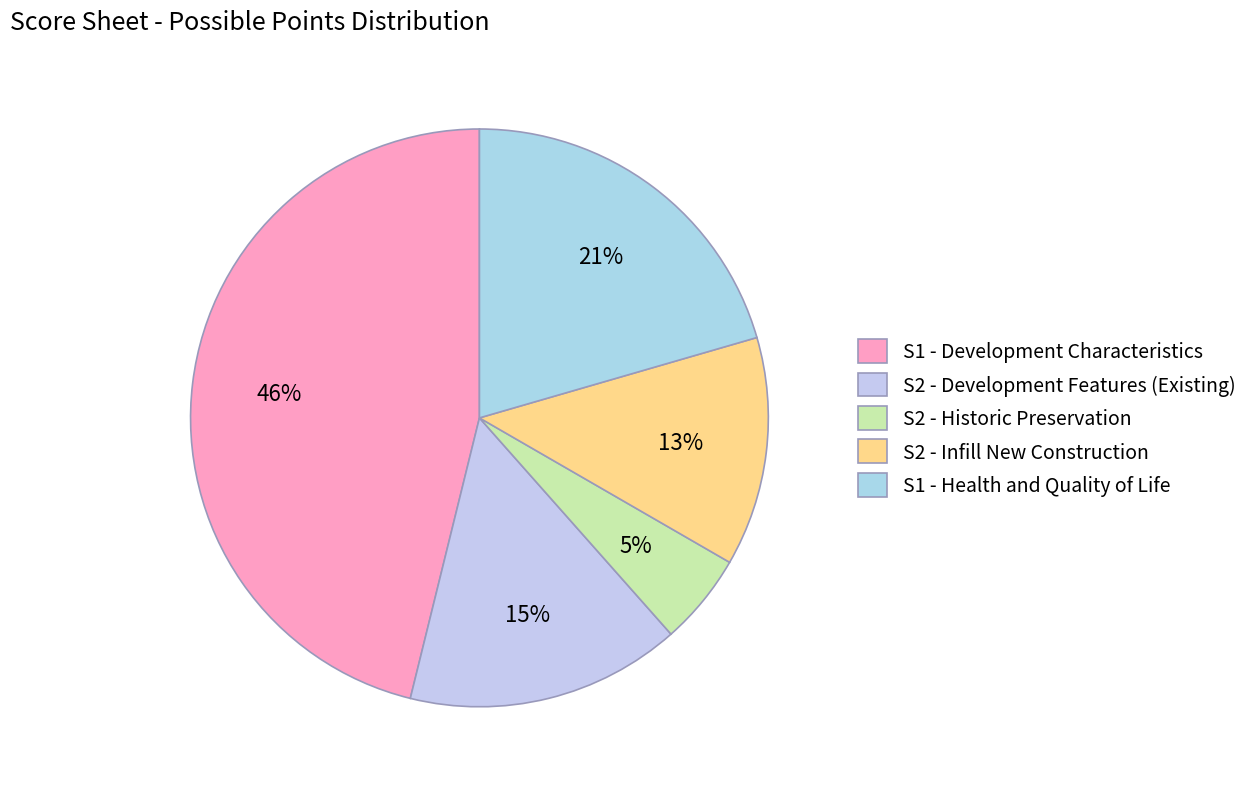

Rank the categories by value from highest to lowest.

S1 - Development Characteristics, S1 - Health and Quality of Life, S2 - Development Features (Existing), S2 - Infill New Construction, S2 - Historic Preservation